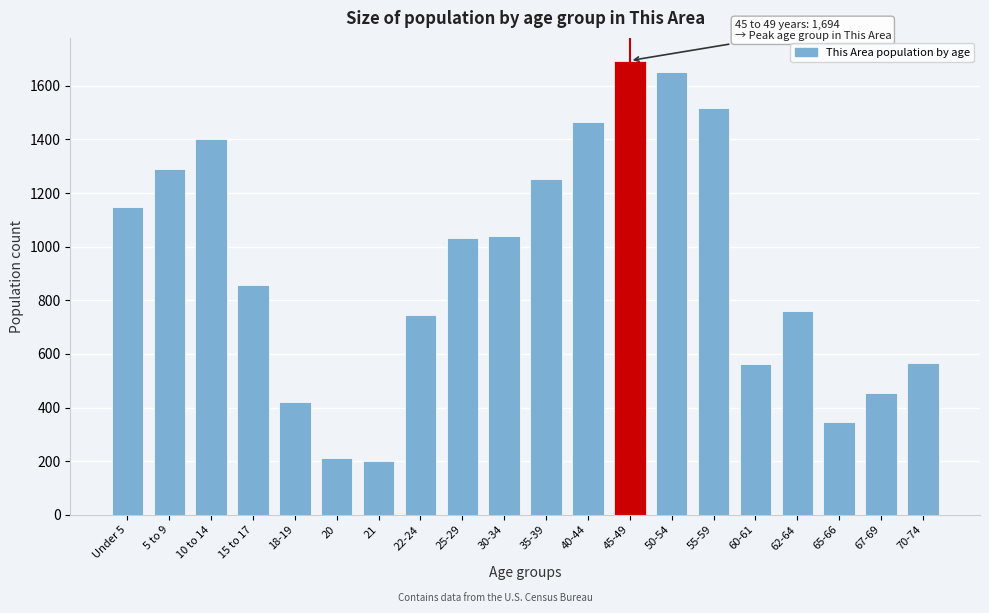

What is the difference between the maximum and minimum values?

1492